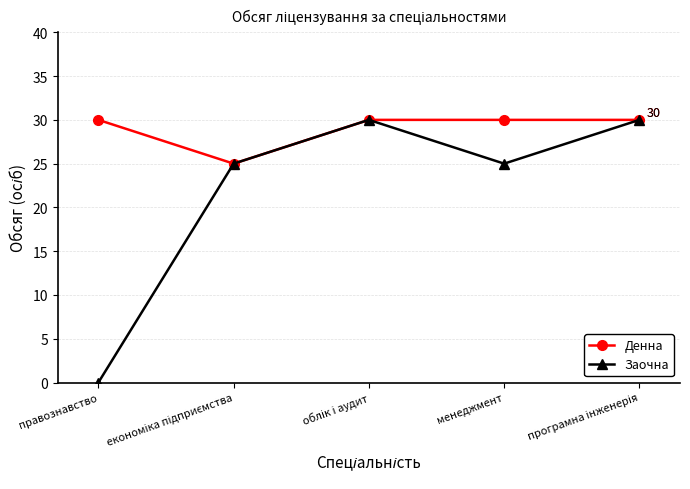

What is the approximate value of Денна at правознавство?

30